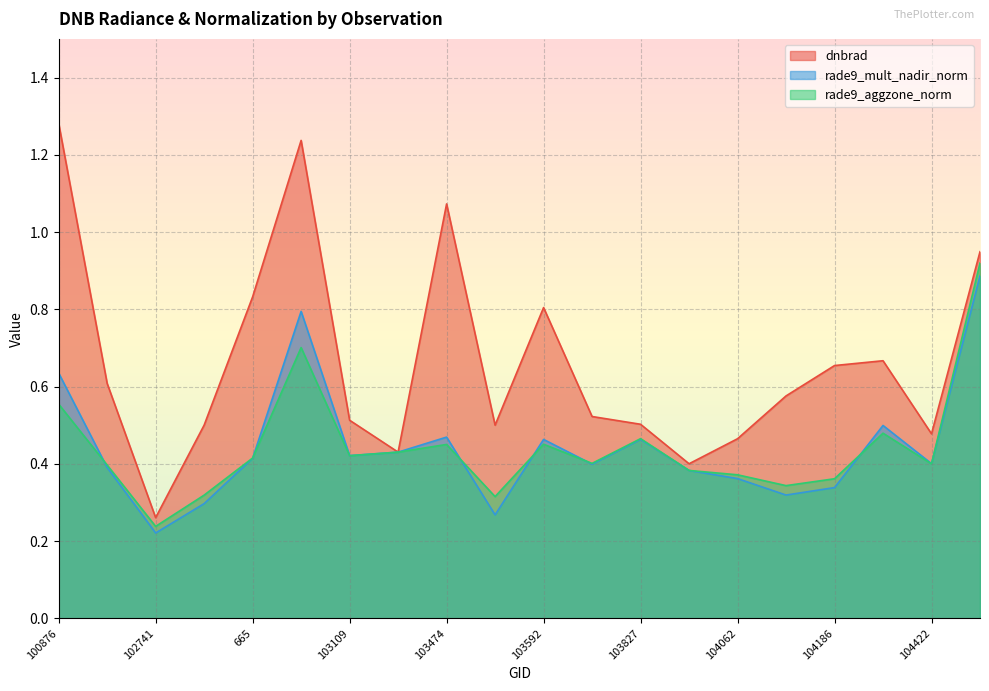

How many rade9_aggzone_norm values are between 0 and 1?

20